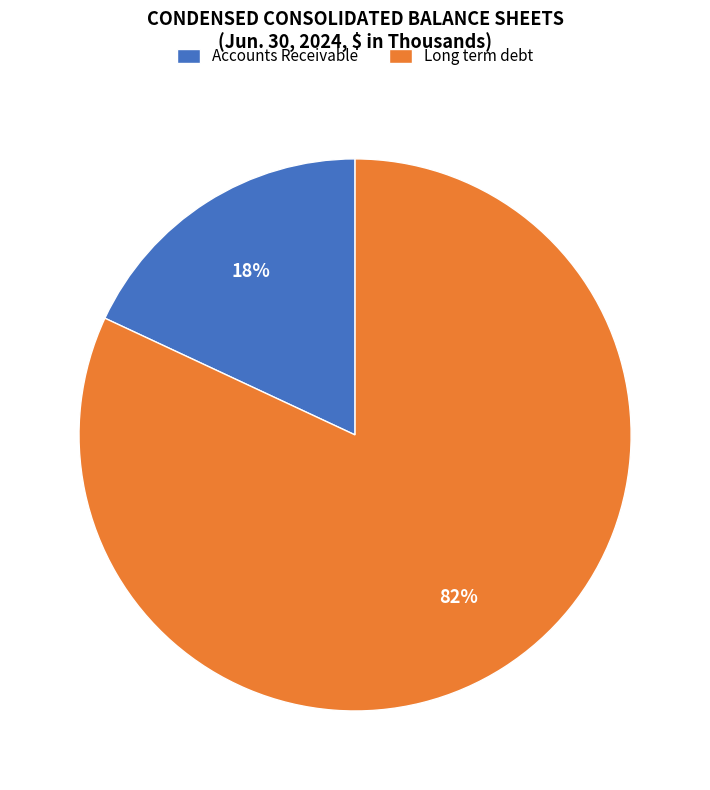

How many slices are in this pie chart?

2